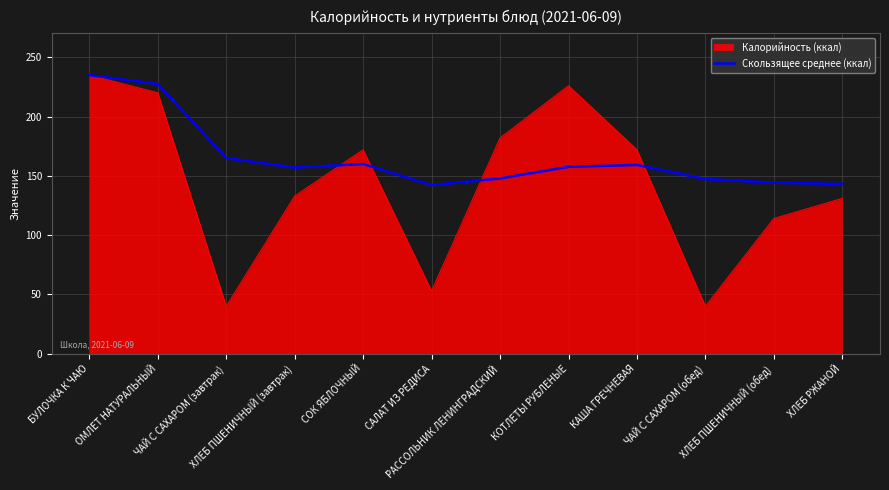

What is the lowest value of the Калорийность (ккал) series?

40.0